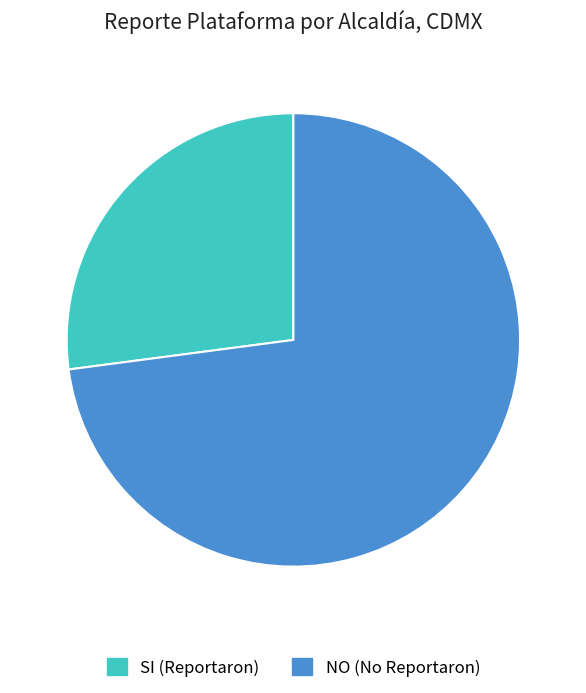

Rank the categories by value from highest to lowest.

NO, SI